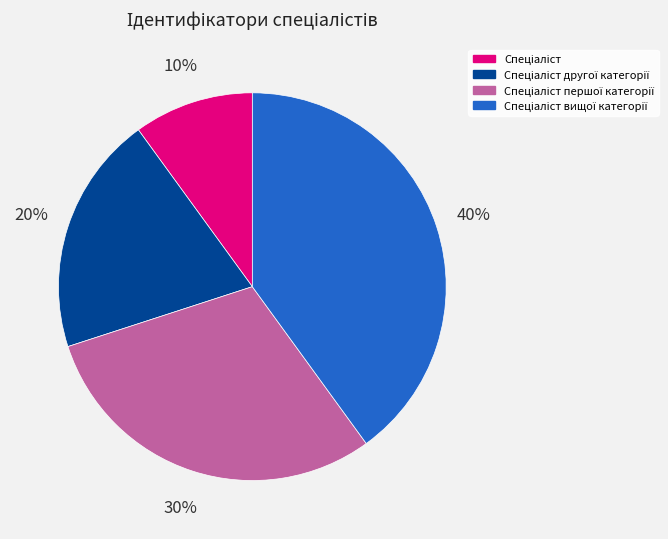

To the nearest percent, what is the difference between the largest and smallest slice percentages?

30%